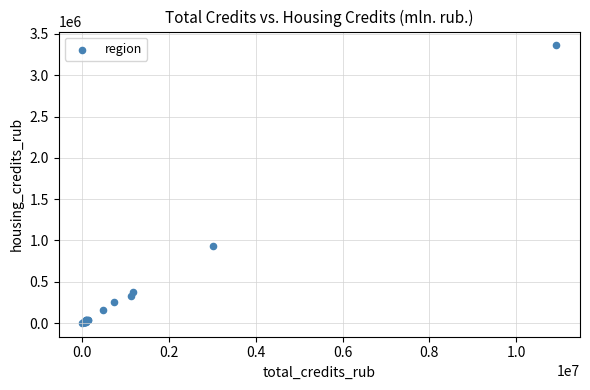

What Y value in the scatter plot is closest to 1681743?

927208